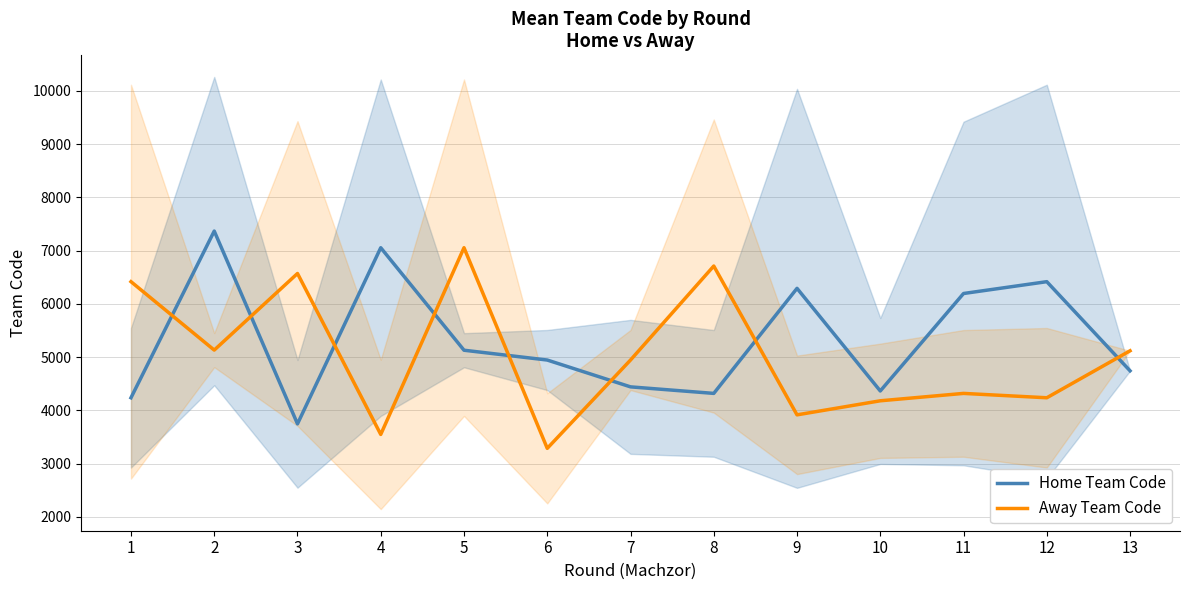

The Home Team Code series shows 3801.5 at 9. True or false?

False